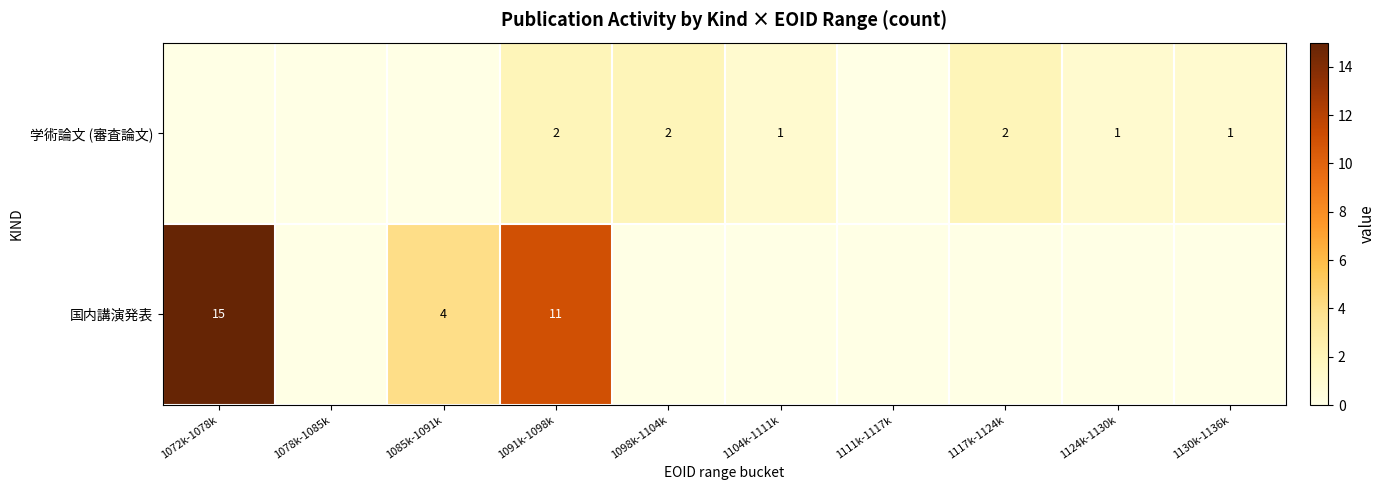

Which has a higher value, 1104k-1111k or 1098k-1104k?

1098k-1104k